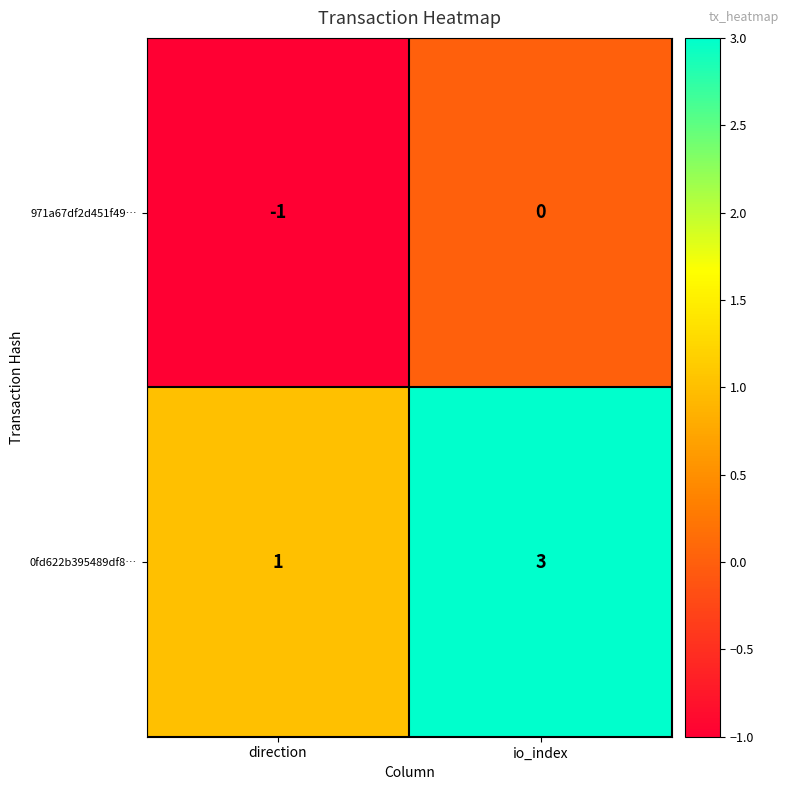

At which label is 0fd622b395489df8… closest to 2?

direction